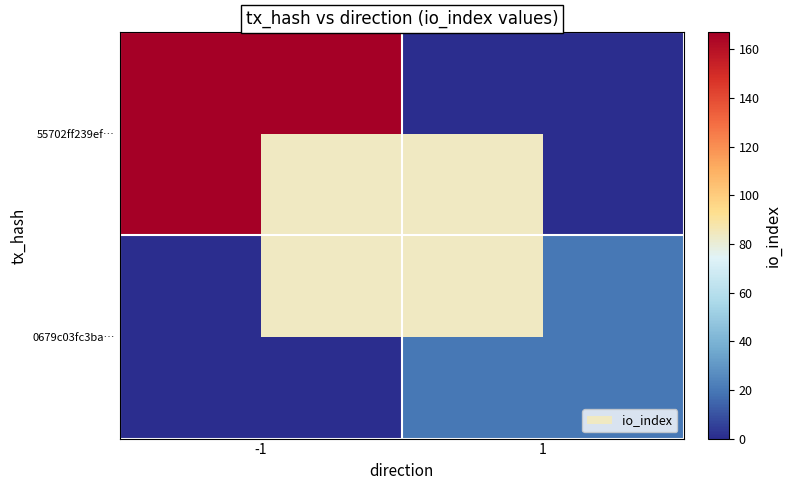

Which series has the largest total across all categories?

55702ff239ef…